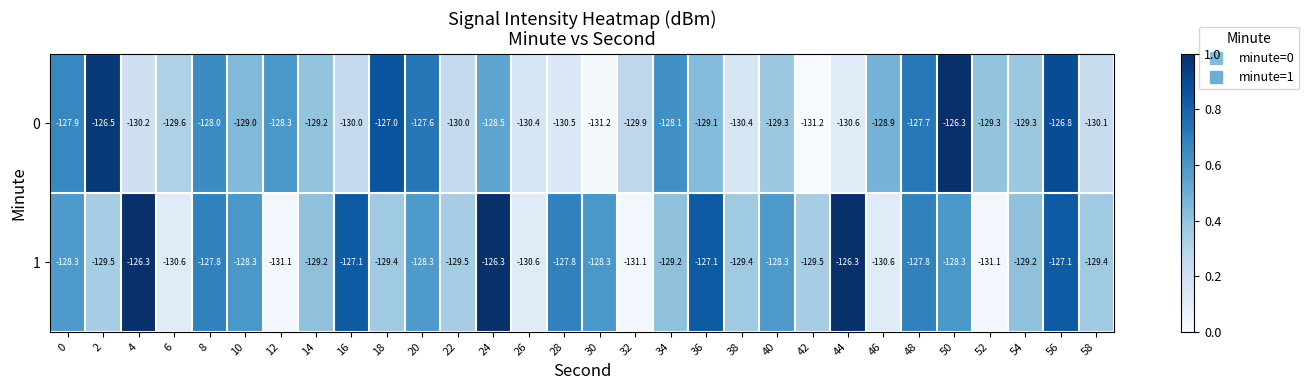

True or false: 1 has a value of -221.1 at 34.

False